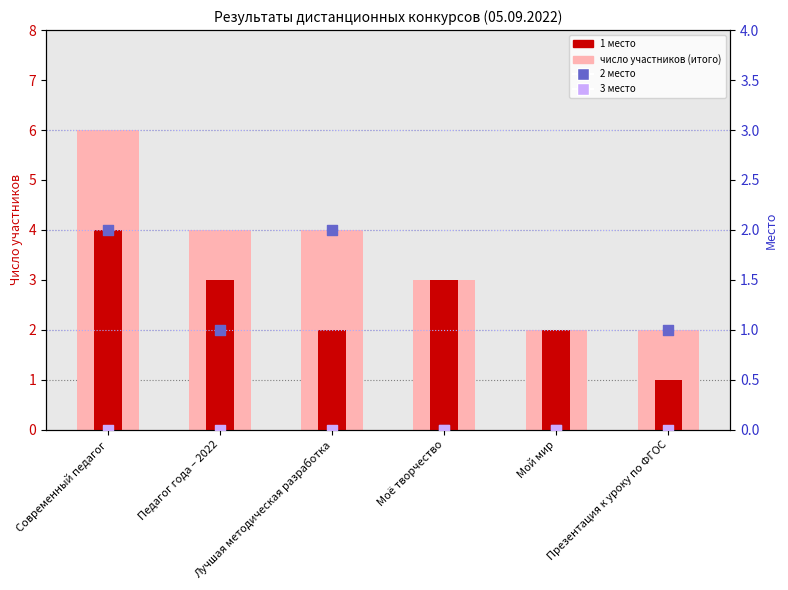

Which series has the largest total across all categories?

count (total)